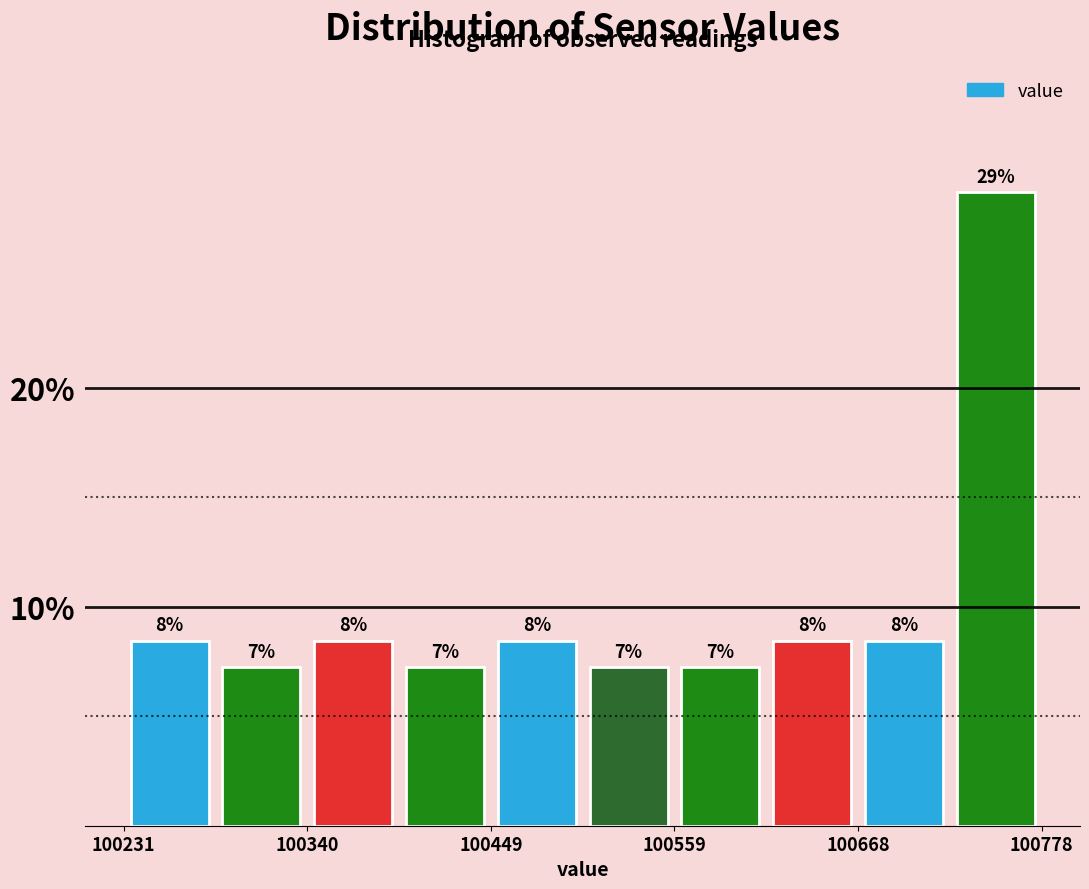

Around what value on the x-axis is the tallest bar? Give the approximate position of its centre, as read against the axis.

100760